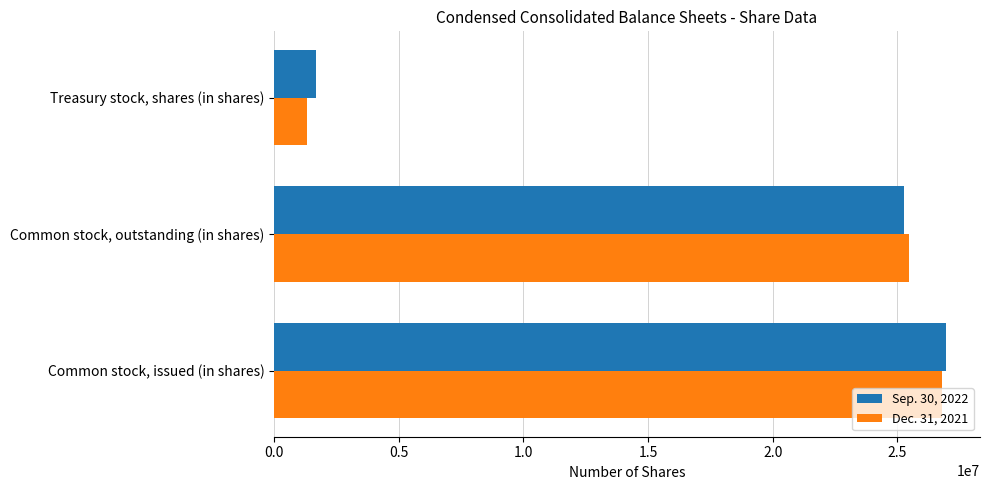

Is it true that Dec. 31, 2021 equals 25473453 at Common stock, outstanding (in shares)?

True